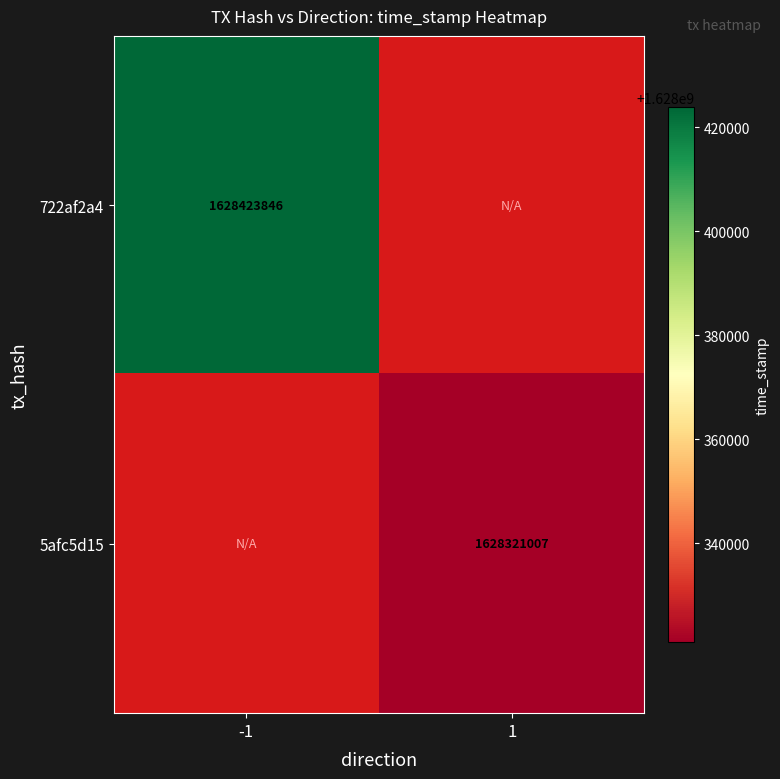

The 722af2a4 series shows 1628423846 at -1. True or false?

True